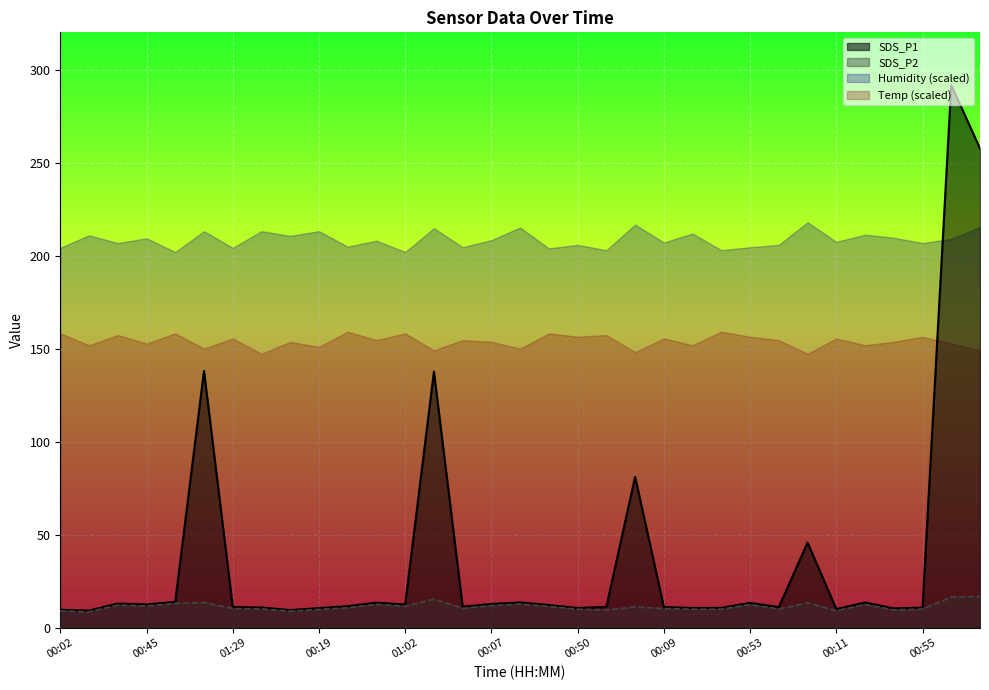

What value does the SDS_P2 series have at 00:45?

11.6